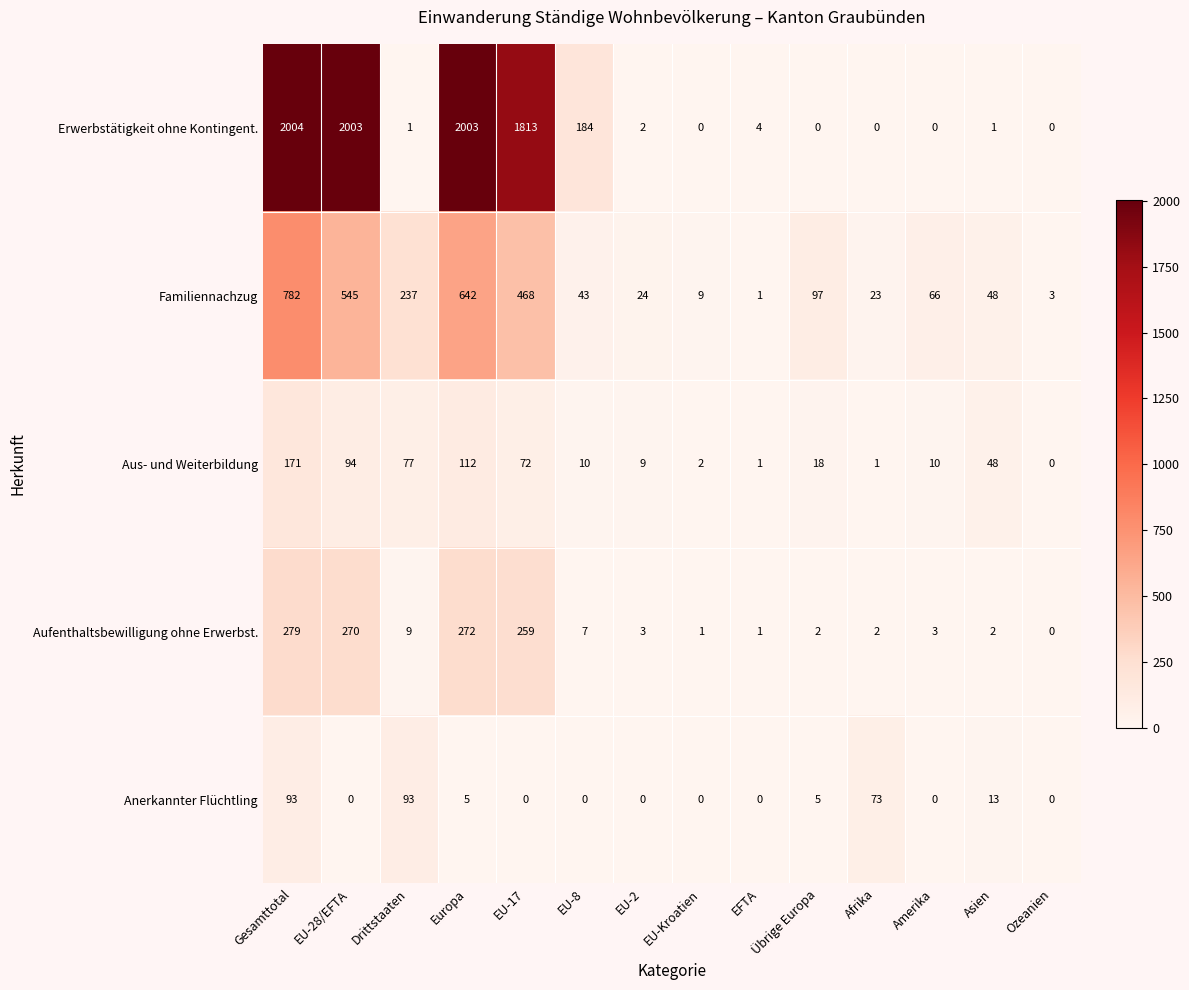

True or false: Erwerbstätigkeit ohne Kontingent. has a value of -632 at Amerika.

False